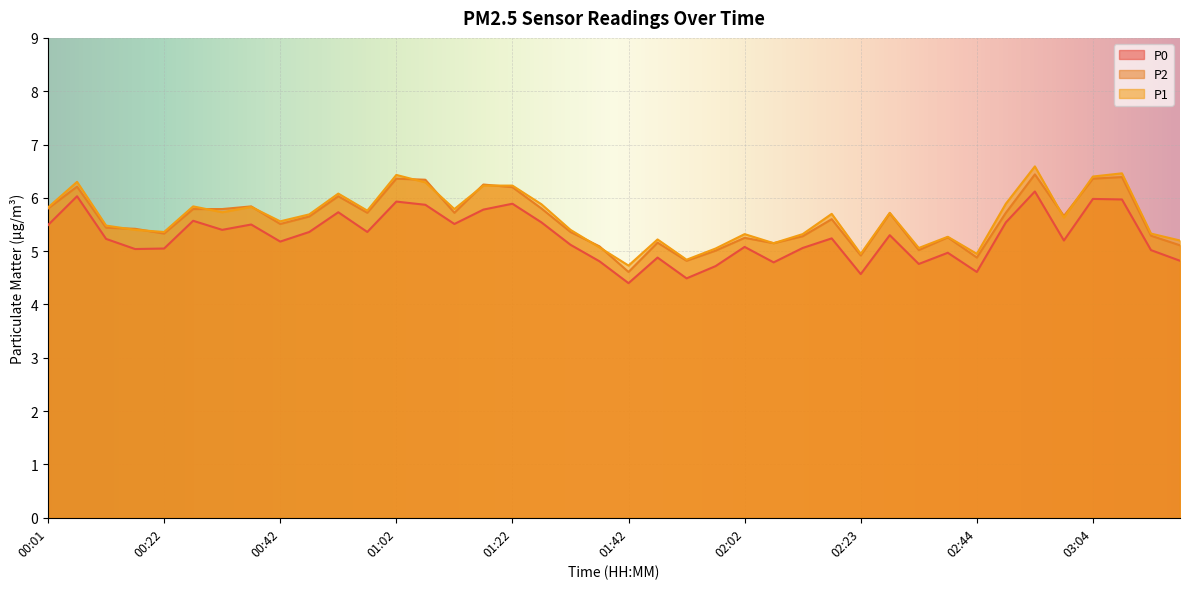

Reading left to right, extract all data points from this chart.

P0: 5.5	6.0	5.2	5.0	5.0	5.6	5.4	5.5	5.2	5.4	5.7	5.4	5.9	5.9	5.5	5.8	5.9	5.5	5.1	4.8	4.4	4.9	4.5	4.7	5.1	4.8	5.1	5.2	4.6	5.3	4.8	5.0	4.6	5.5	6.1	5.2	6.0	6.0	5.0	4.8
P2: 5.8	6.2	5.4	5.4	5.3	5.8	5.8	5.8	5.5	5.7	6.0	5.7	6.4	6.3	5.7	6.2	6.2	5.8	5.4	5.1	4.6	5.2	4.8	5.0	5.2	5.2	5.3	5.6	4.9	5.7	5.0	5.3	4.9	5.7	6.4	5.7	6.4	6.4	5.3	5.1
P1: 5.8	6.3	5.5	5.4	5.4	5.8	5.7	5.8	5.6	5.7	6.1	5.8	6.4	6.3	5.8	6.2	6.2	5.9	5.4	5.1	4.7	5.2	4.8	5.0	5.3	5.2	5.3	5.7	5.0	5.7	5.1	5.3	5.0	5.9	6.6	5.6	6.4	6.5	5.3	5.2